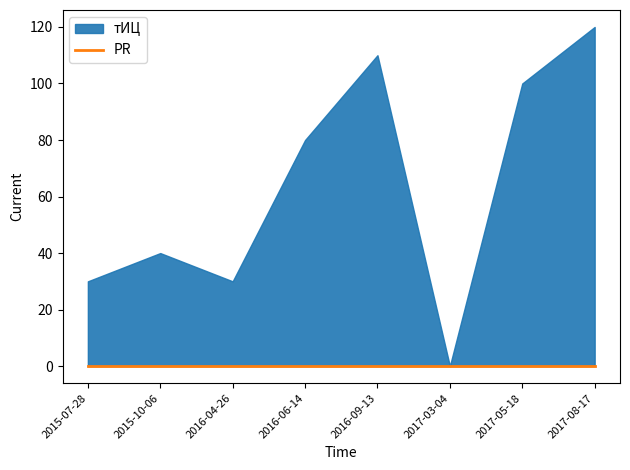

At which category does the chart reach its peak across all series?

2017-08-17